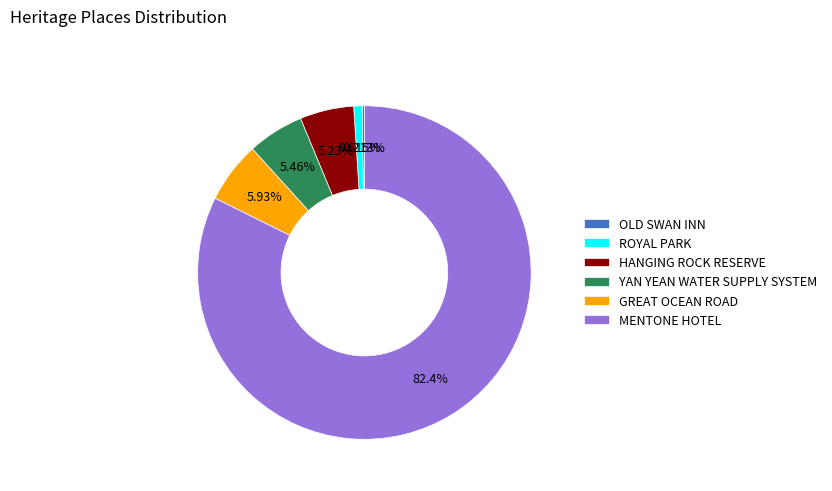

Which has a higher value, YAN YEAN WATER SUPPLY SYSTEM or ROYAL PARK?

YAN YEAN WATER SUPPLY SYSTEM